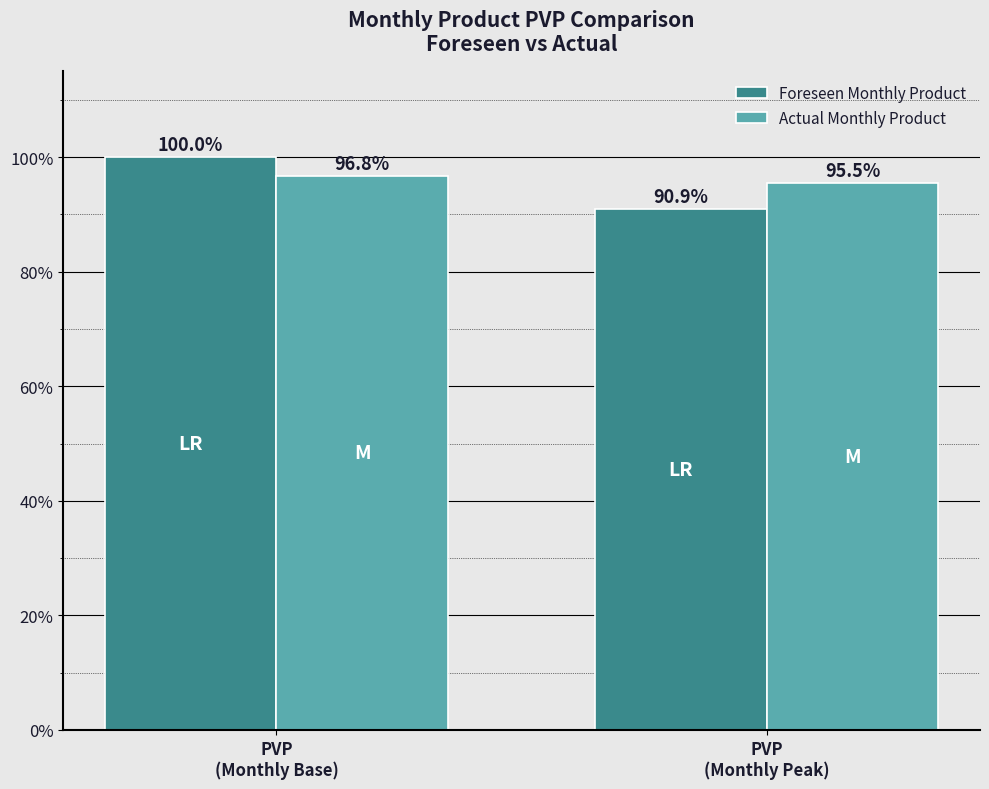

Reading right to left, transcribe all the data shown in this chart.

Foreseen Monthly Product: PVP
(Monthly Peak)=0.9	PVP
(Monthly Base)=1.0
Actual Monthly Product: PVP
(Monthly Peak)=1.0	PVP
(Monthly Base)=1.0